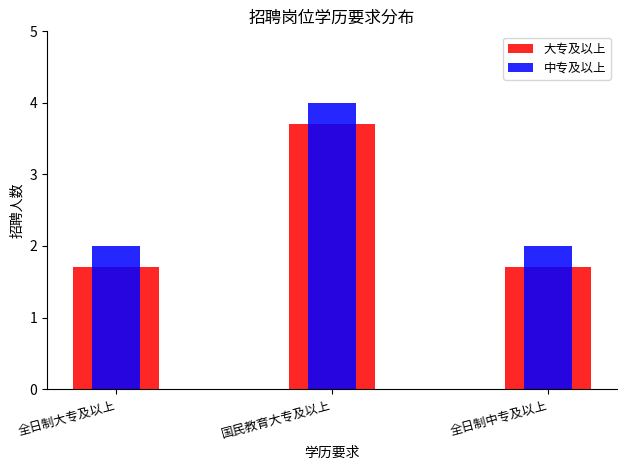

What is the lowest value of the 中专及以上 series?

2.0